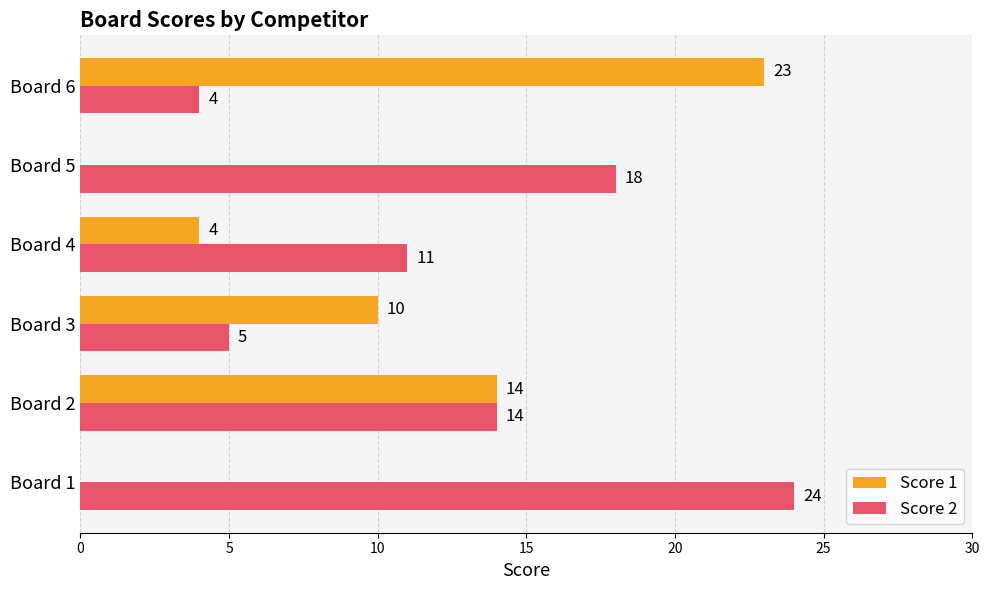

What is the sum of all Score 1 values?

51